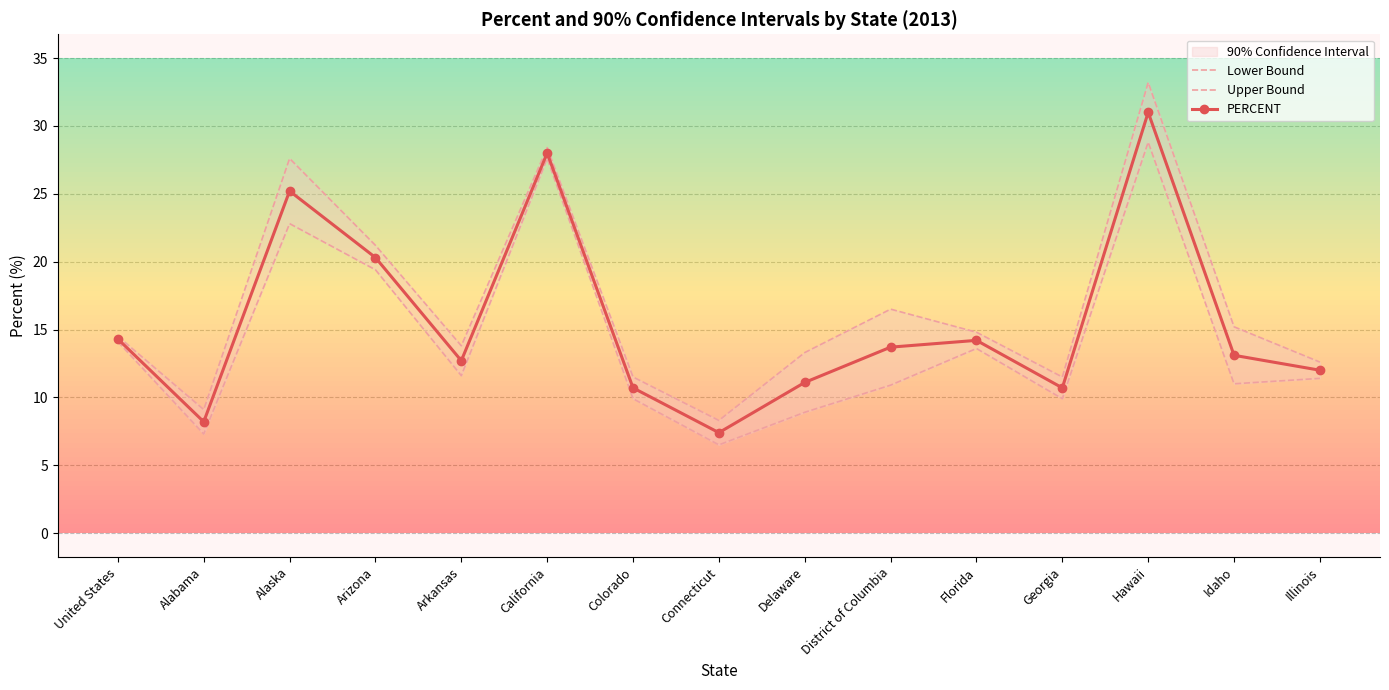

Is the value of Lower Bound at United States greater than the value of PERCENT at District of Columbia?

Yes